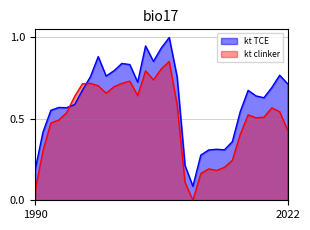

How many lines are shown in the chart?

2